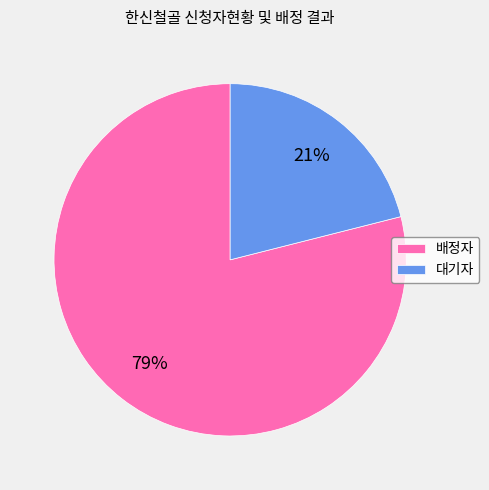

To the nearest percent, what portion does 배정자 represent?

79%